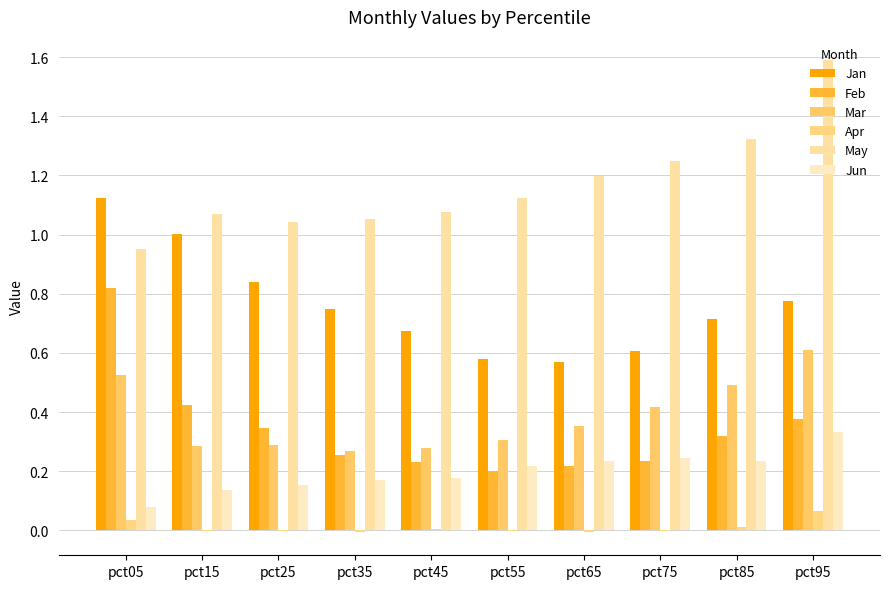

Reading left to right, what are all the values shown in this chart?

Jan: 1.1	1.0	0.8	0.7	0.7	0.6	0.6	0.6	0.7	0.8
Feb: 0.8	0.4	0.3	0.3	0.2	0.2	0.2	0.2	0.3	0.4
Mar: 0.5	0.3	0.3	0.3	0.3	0.3	0.4	0.4	0.5	0.6
Apr: 0.0	-0.0	-0.0	-0.0	0.0	-0.0	-0.0	-0.0	0.0	0.1
May: 0.9	1.1	1.0	1.1	1.1	1.1	1.2	1.2	1.3	1.6
Jun: 0.1	0.1	0.2	0.2	0.2	0.2	0.2	0.2	0.2	0.3